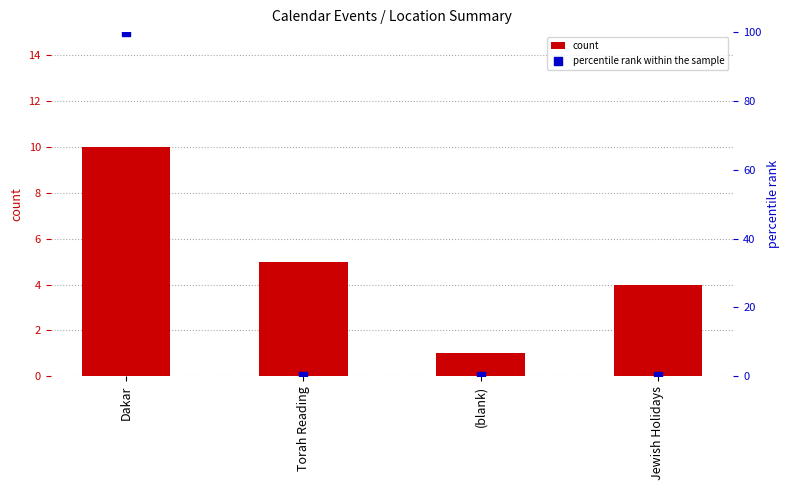

What are all the series names shown in the legend?

count, percentile rank within the sample